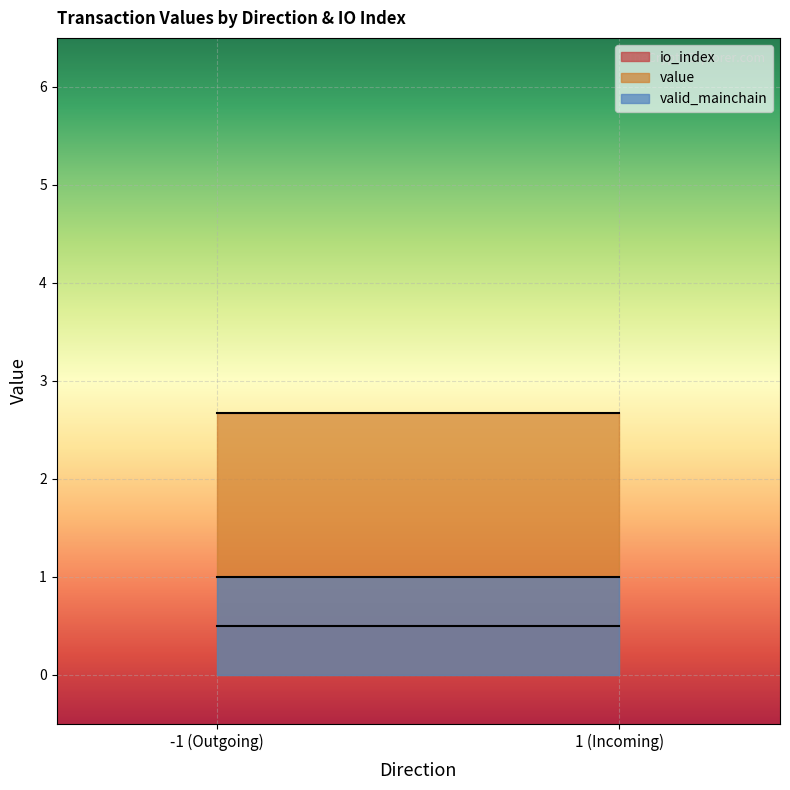

Rank the series by their maximum value, from highest to lowest.

value, valid_mainchain, io_index